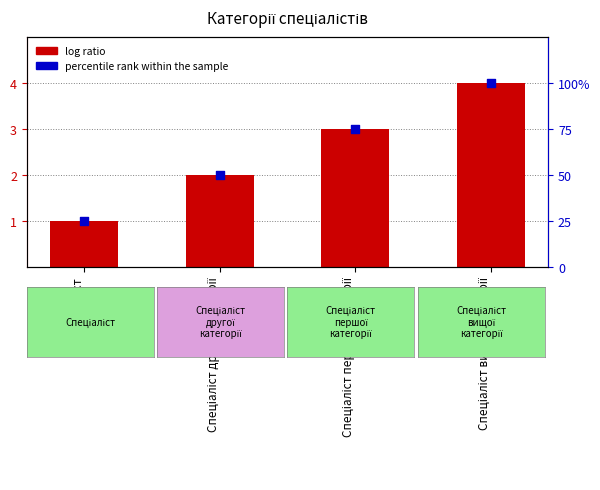

Which series reaches the minimum Y coordinate?

Ідентифікатор